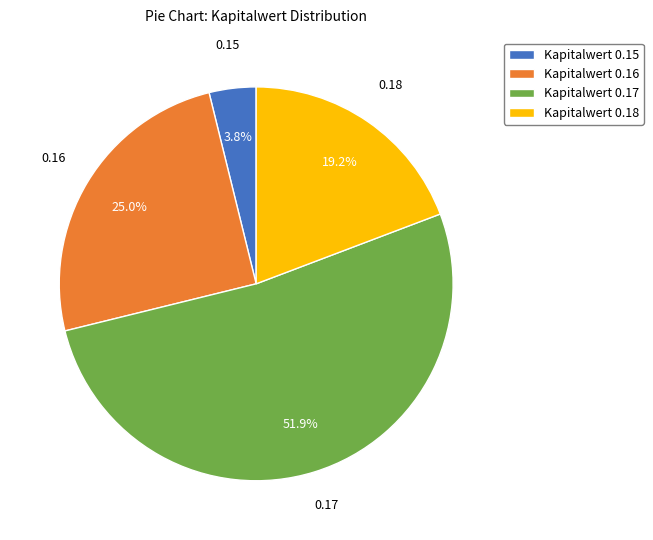

What percentage is NOT represented by 0.16?

75.0%